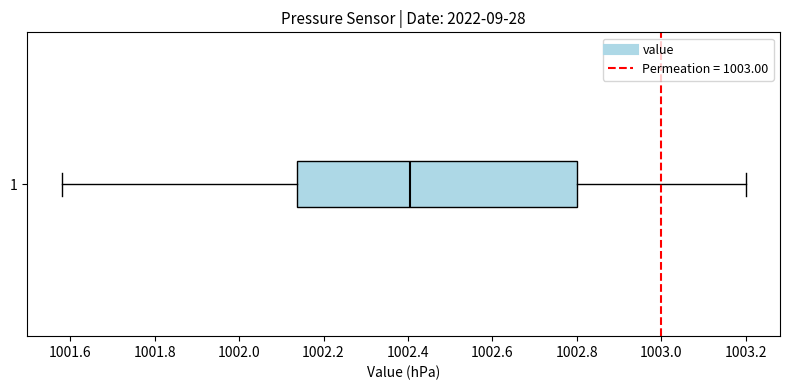

Read this box plot against the x-axis: the position of the median line, the range covered by the box, and the ends of both whiskers. The values are not printed on the chart, so give them approximately, as read against the axis.

median 1002.40, box 1002.14 to 1002.80, whiskers 1001.58 to 1003.20